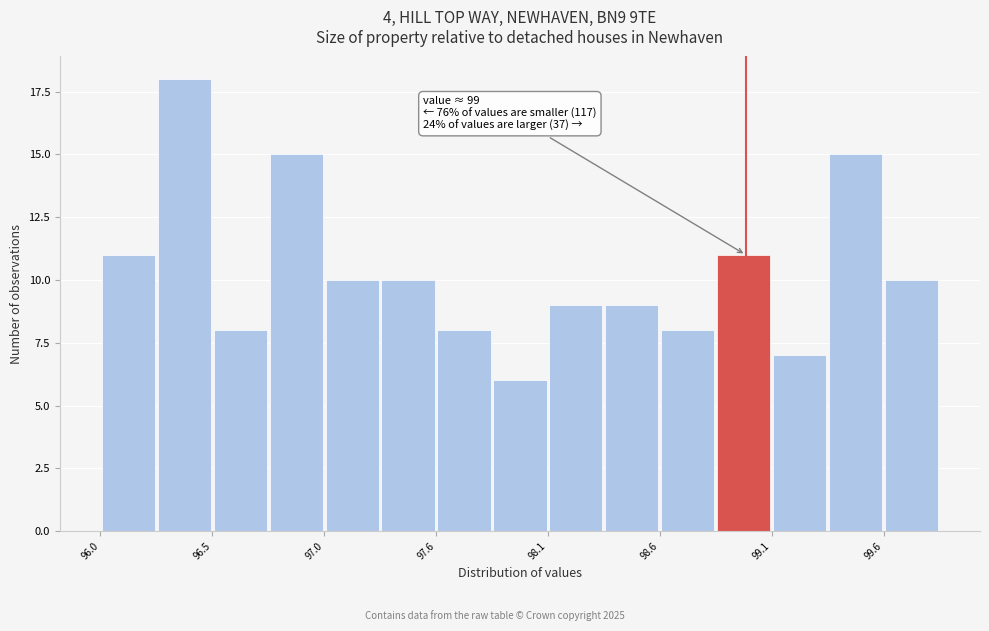

Around what value on the x-axis is the tallest bar? Give the approximate position of its centre, as read against the axis.

96.4